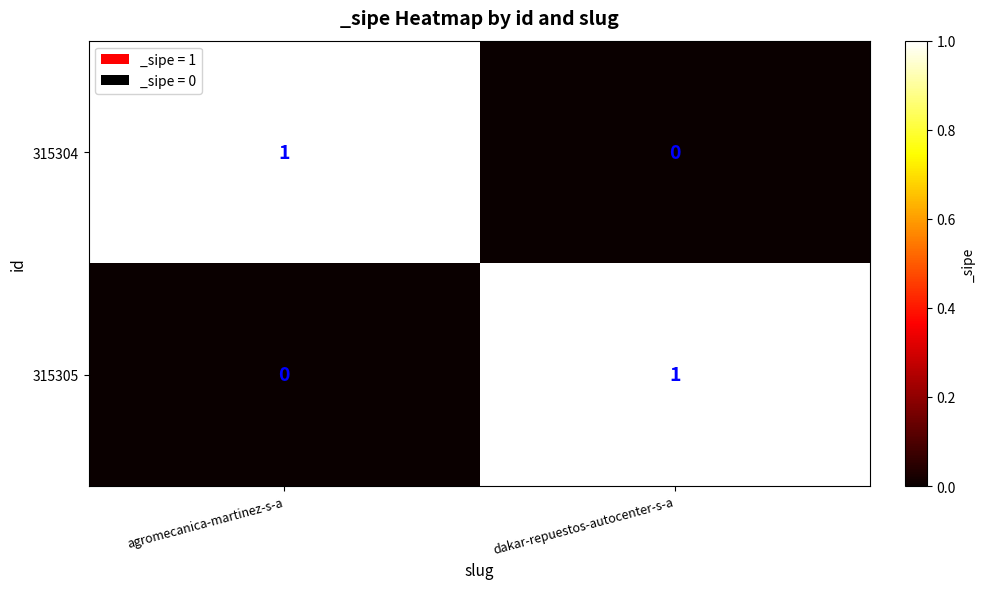

How many series are shown in this chart?

2